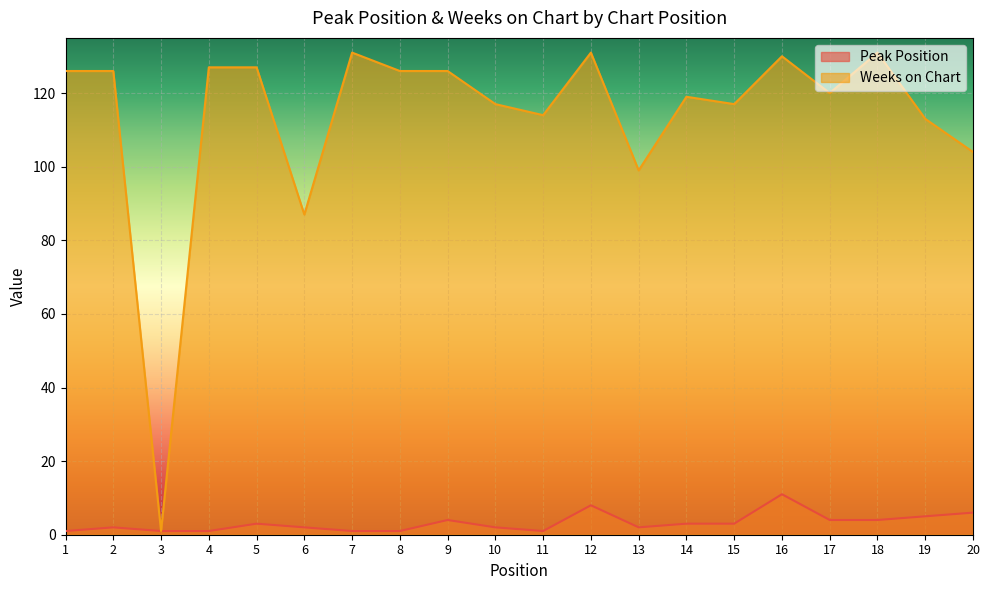

What is the value of the Peak Position point at the 17th from the left?

4